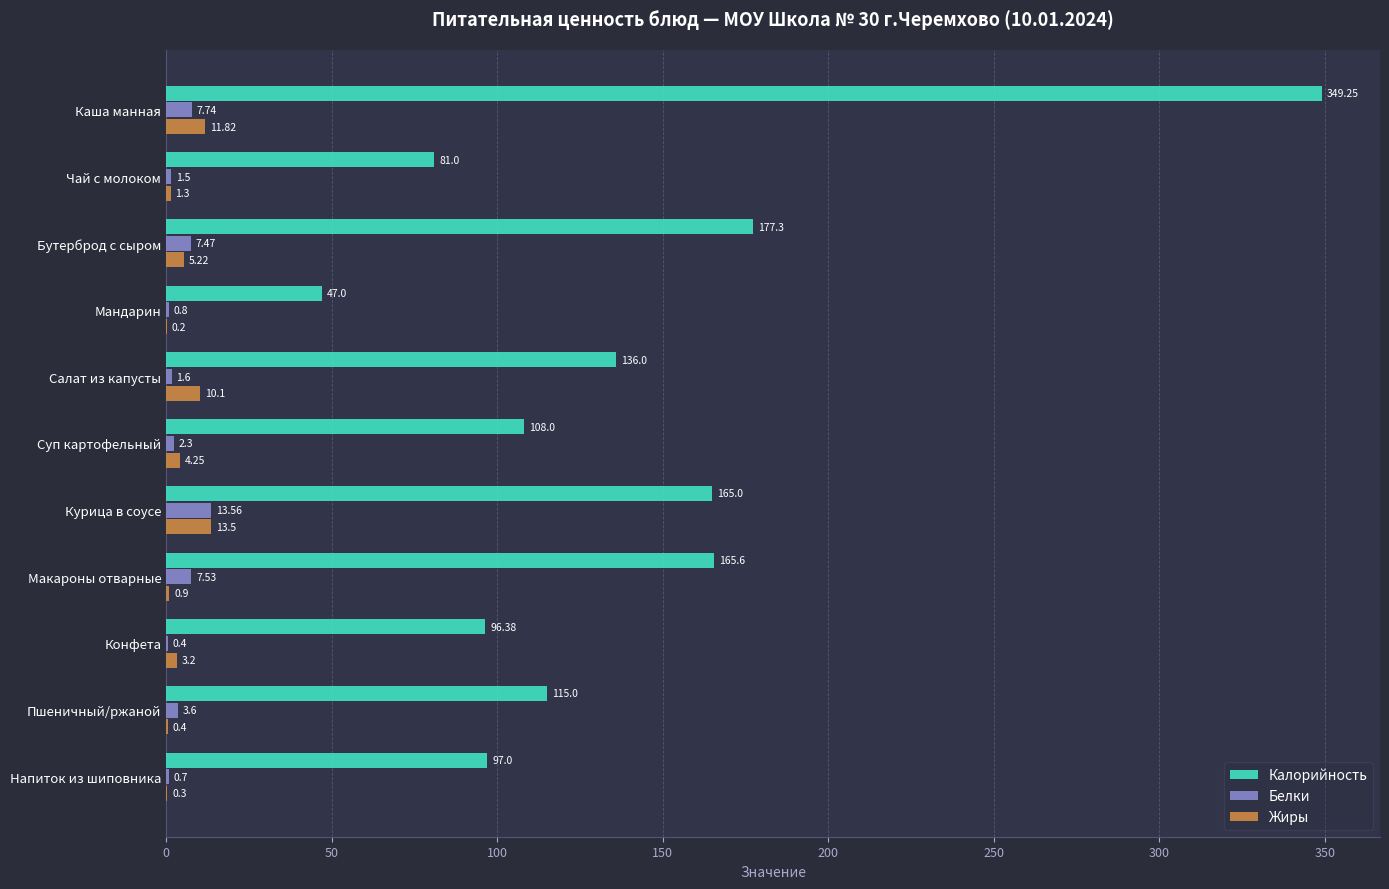

At which label is Жиры closest to 6?

Бутерброд с сыром